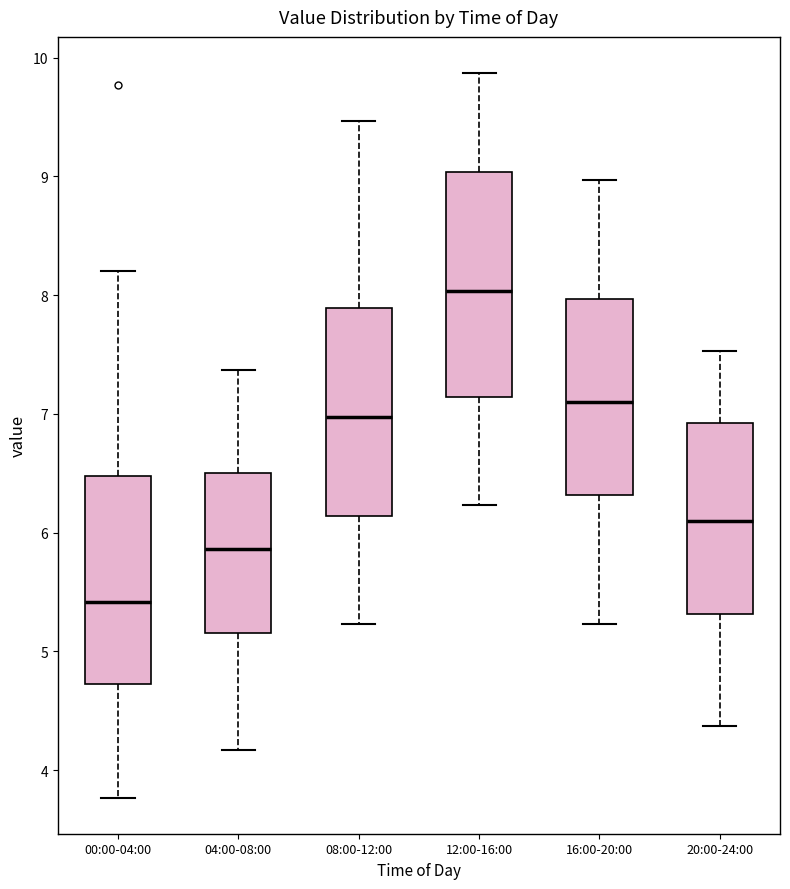

Reading left to right, read every box against the y-axis: the position of its median line, the range the box covers, and the ends of its whiskers. The values are not printed on the chart, so give them approximately, as read against the axis.

00:00-04:00: median 5.4, box 4.7 to 6.5, whiskers 3.8 to 8.2
04:00-08:00: median 5.9, box 5.2 to 6.5, whiskers 4.2 to 7.4
08:00-12:00: median 7.0, box 6.1 to 7.9, whiskers 5.2 to 9.5
12:00-16:00: median 8.0, box 7.1 to 9.0, whiskers 6.2 to 9.9
16:00-20:00: median 7.1, box 6.3 to 8.0, whiskers 5.2 to 9.0
20:00-24:00: median 6.1, box 5.3 to 6.9, whiskers 4.4 to 7.5